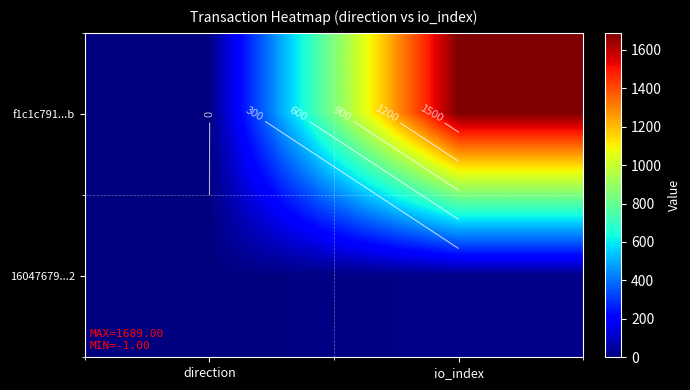

List the series in order of their peak value, highest first.

f1c1c791...b, 16047679...2